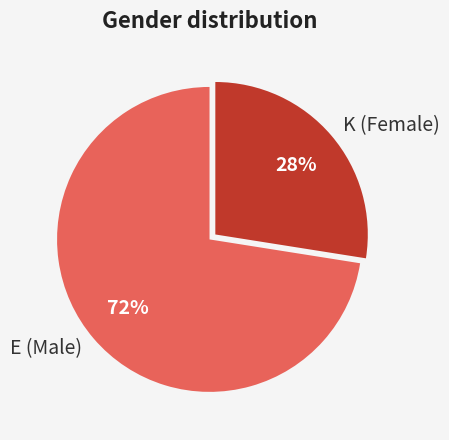

Is the sum of K (Female) and E (Male) greater than half?

Yes